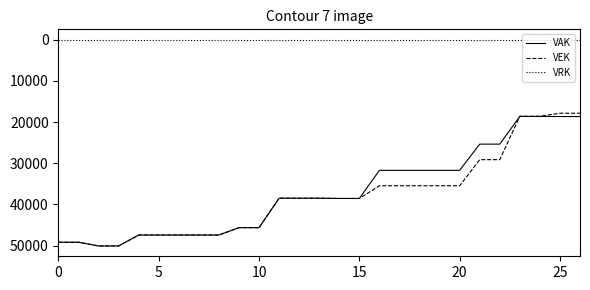

True or false: VAK and VRK cross at least once.

False